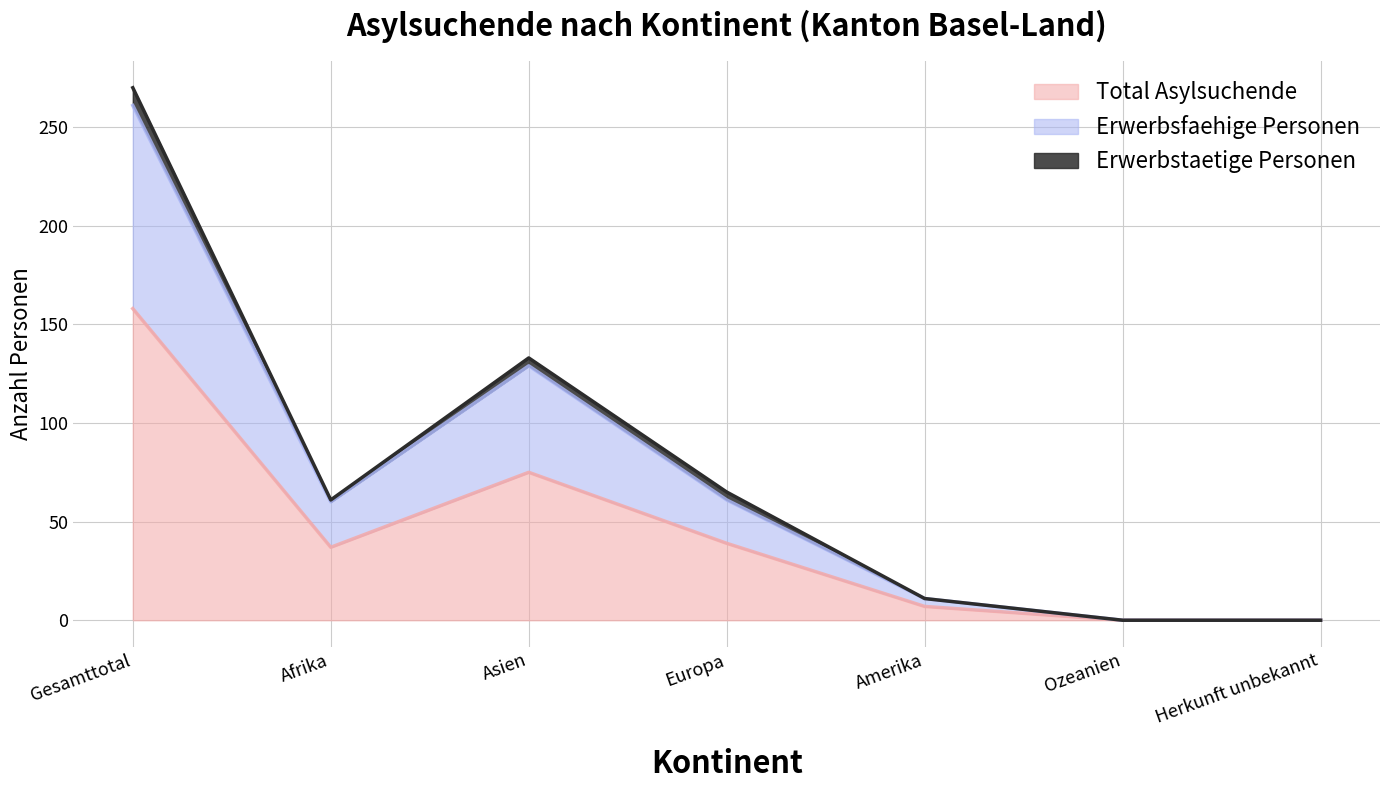

What is the label of the 2nd point from the left?

Afrika